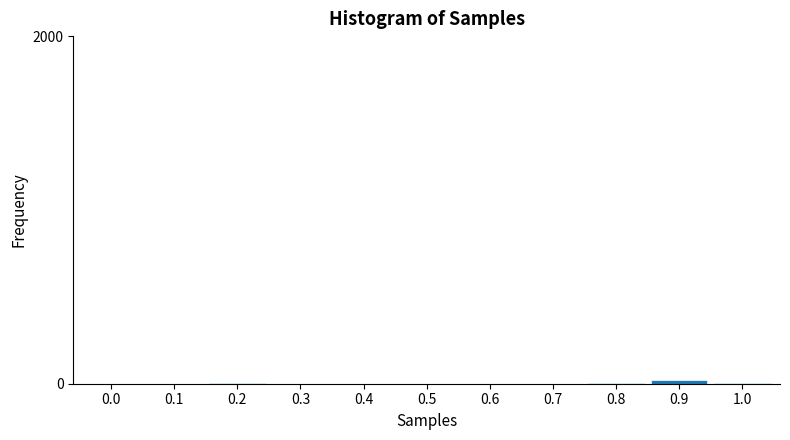

The value at 0.3 is 0. True or false?

True